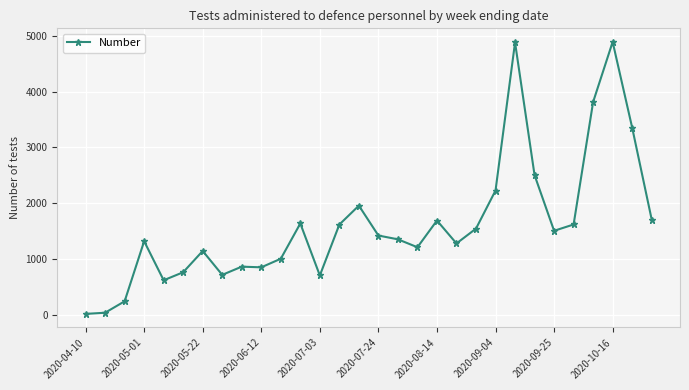

What is the average value?

1615